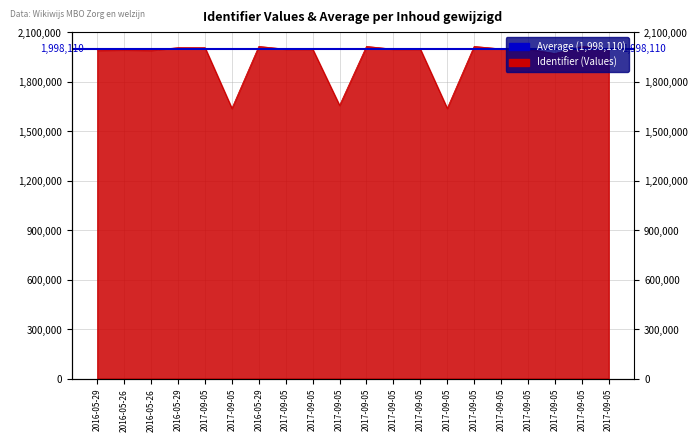

Count the number of categories in the chart.

20